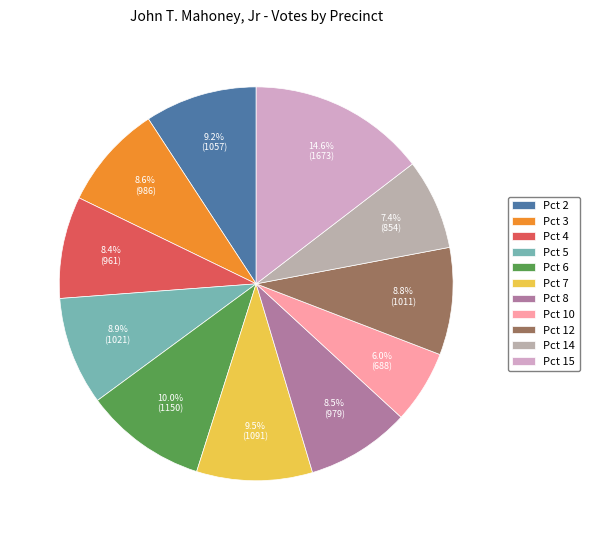

To the nearest percent, what portion does Pct 15 represent?

15%